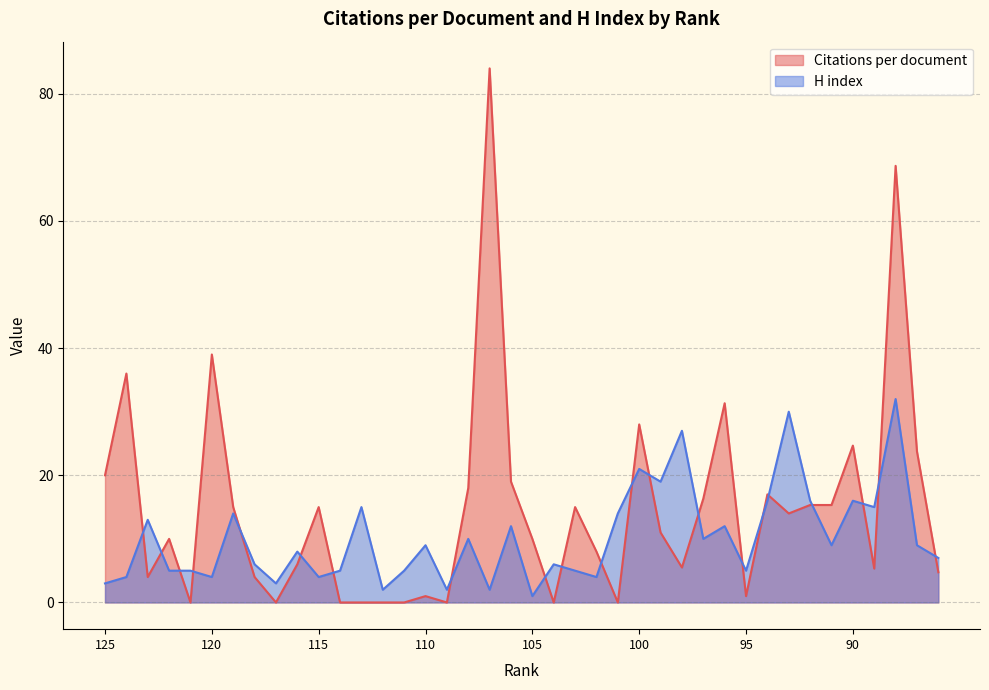

What is the approximate value of Citations per document at 107?

84.0